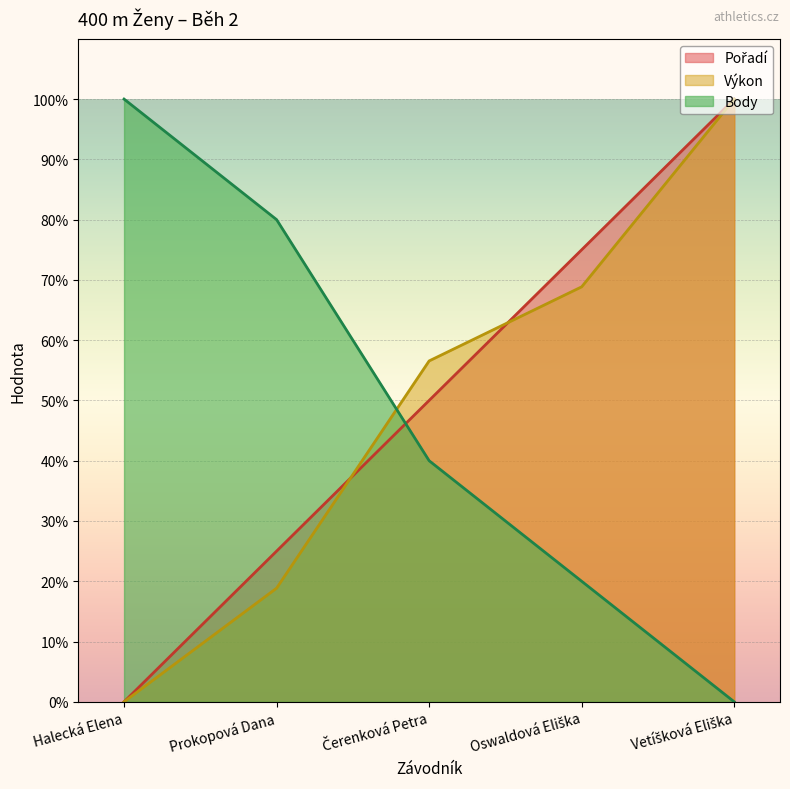

At which label is Pořadí closest to 50?

Čerenková Petra